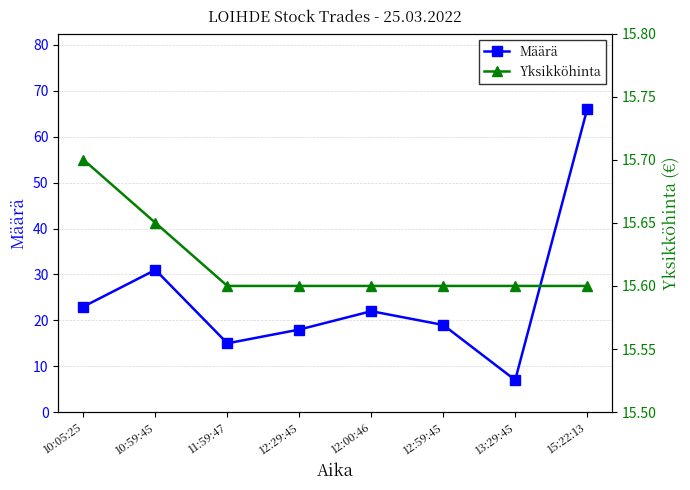

Is the value of Yksikköhinta at 11:59:47 greater than the value of Määrä at 15:22:13?

No